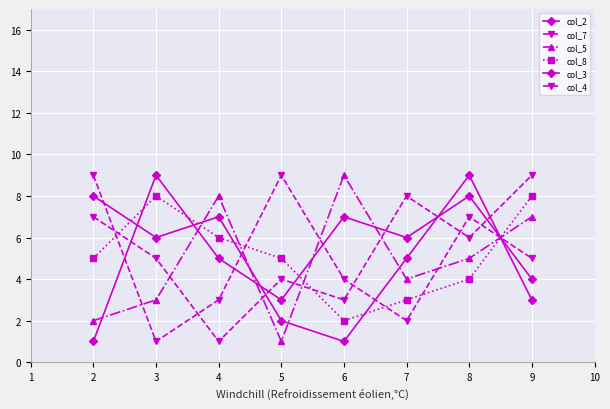

Is this an area chart (filled region under the line)?

No